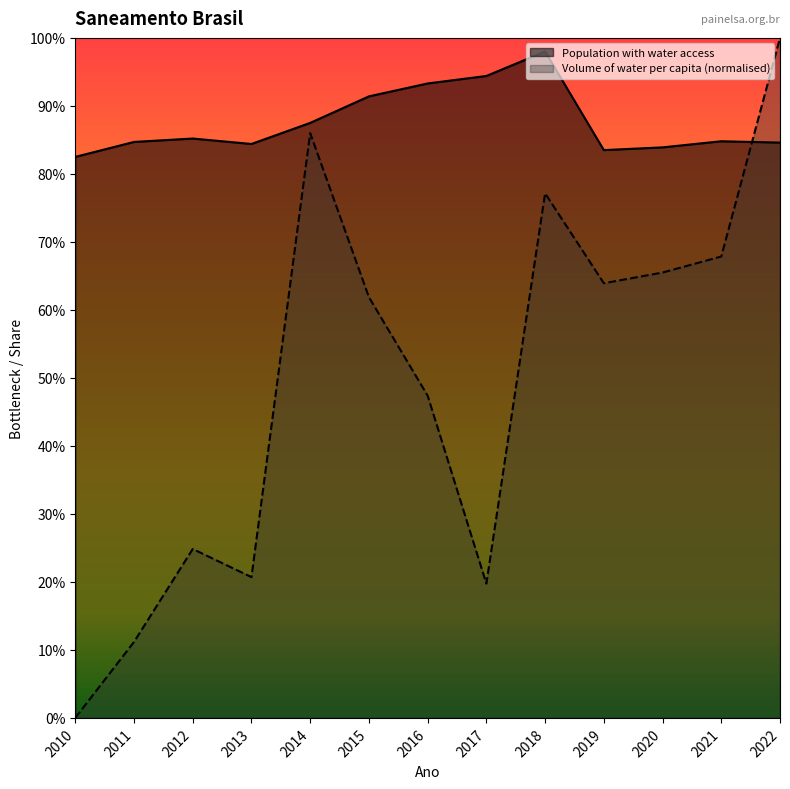

Which series has the largest range (max minus min)?

Volume of water per capita (normalised)